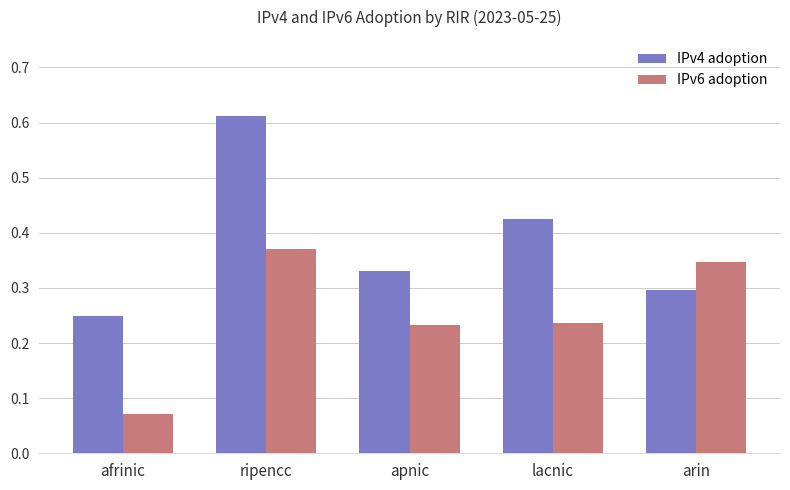

Which category has the lowest value across all series?

afrinic